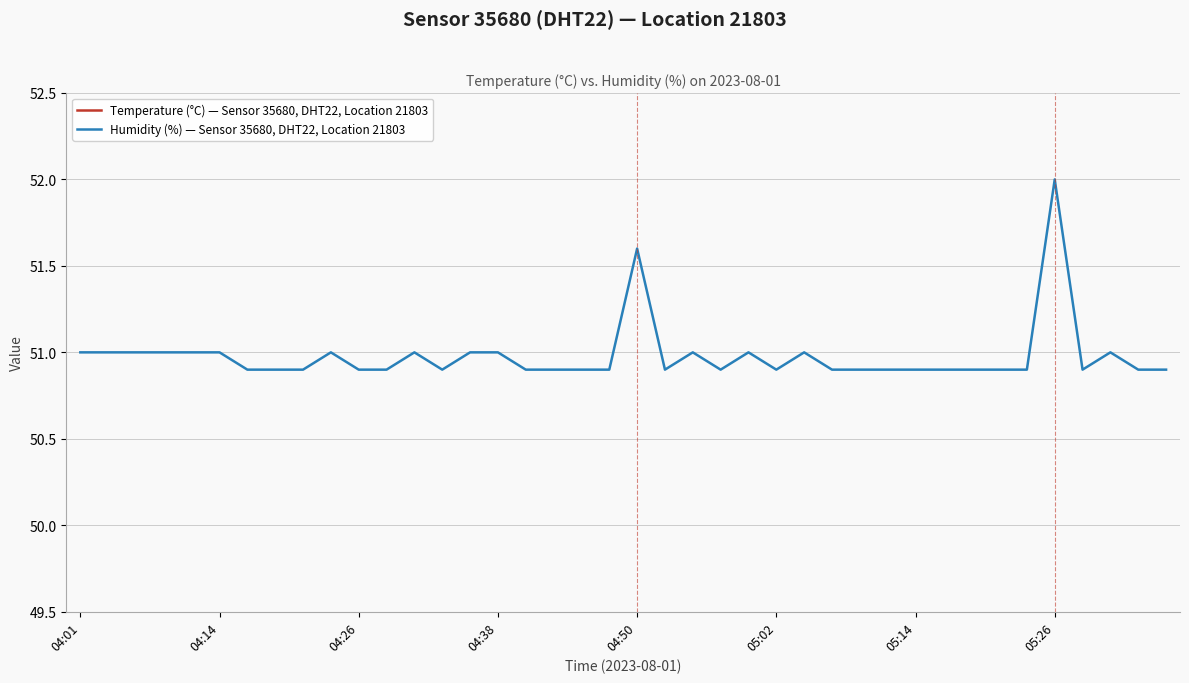

What is the minimum value for Humidity (%) — Sensor 35680, DHT22, Location 21803?

50.9